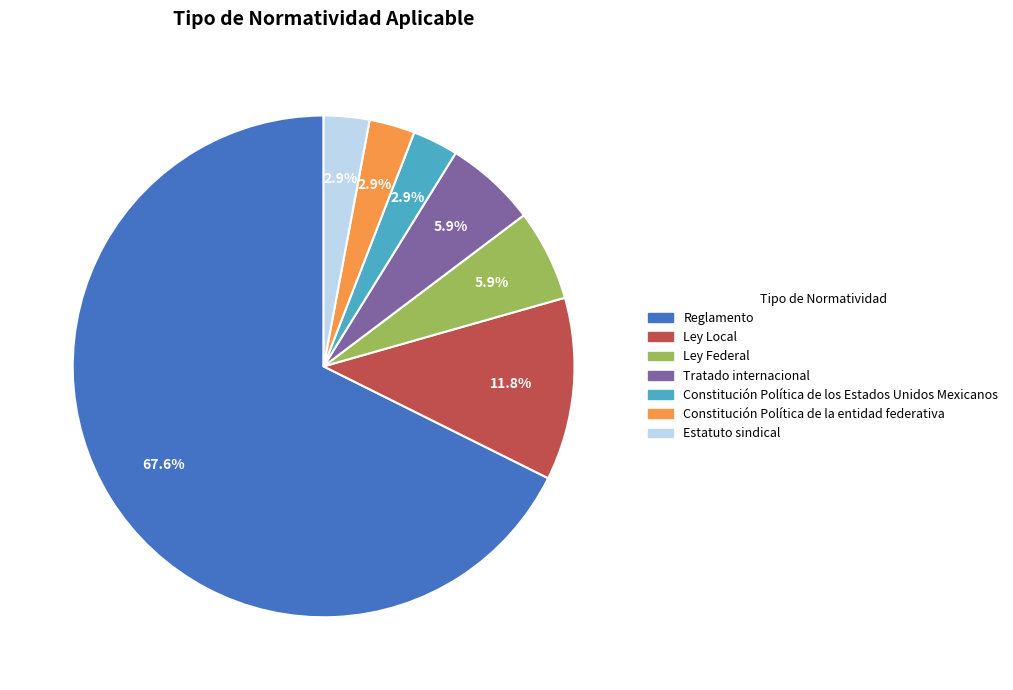

To the nearest percent, what portion does Ley Local represent?

12%